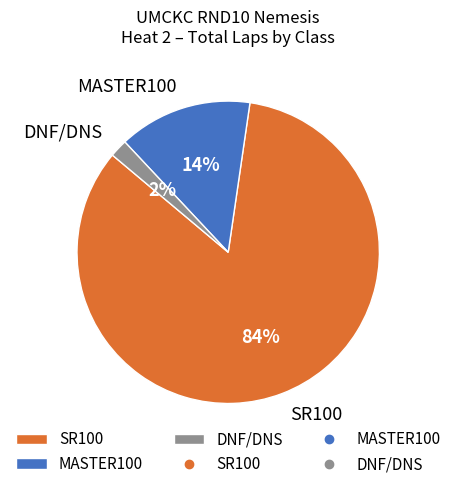

Which slice is the largest?

SR100